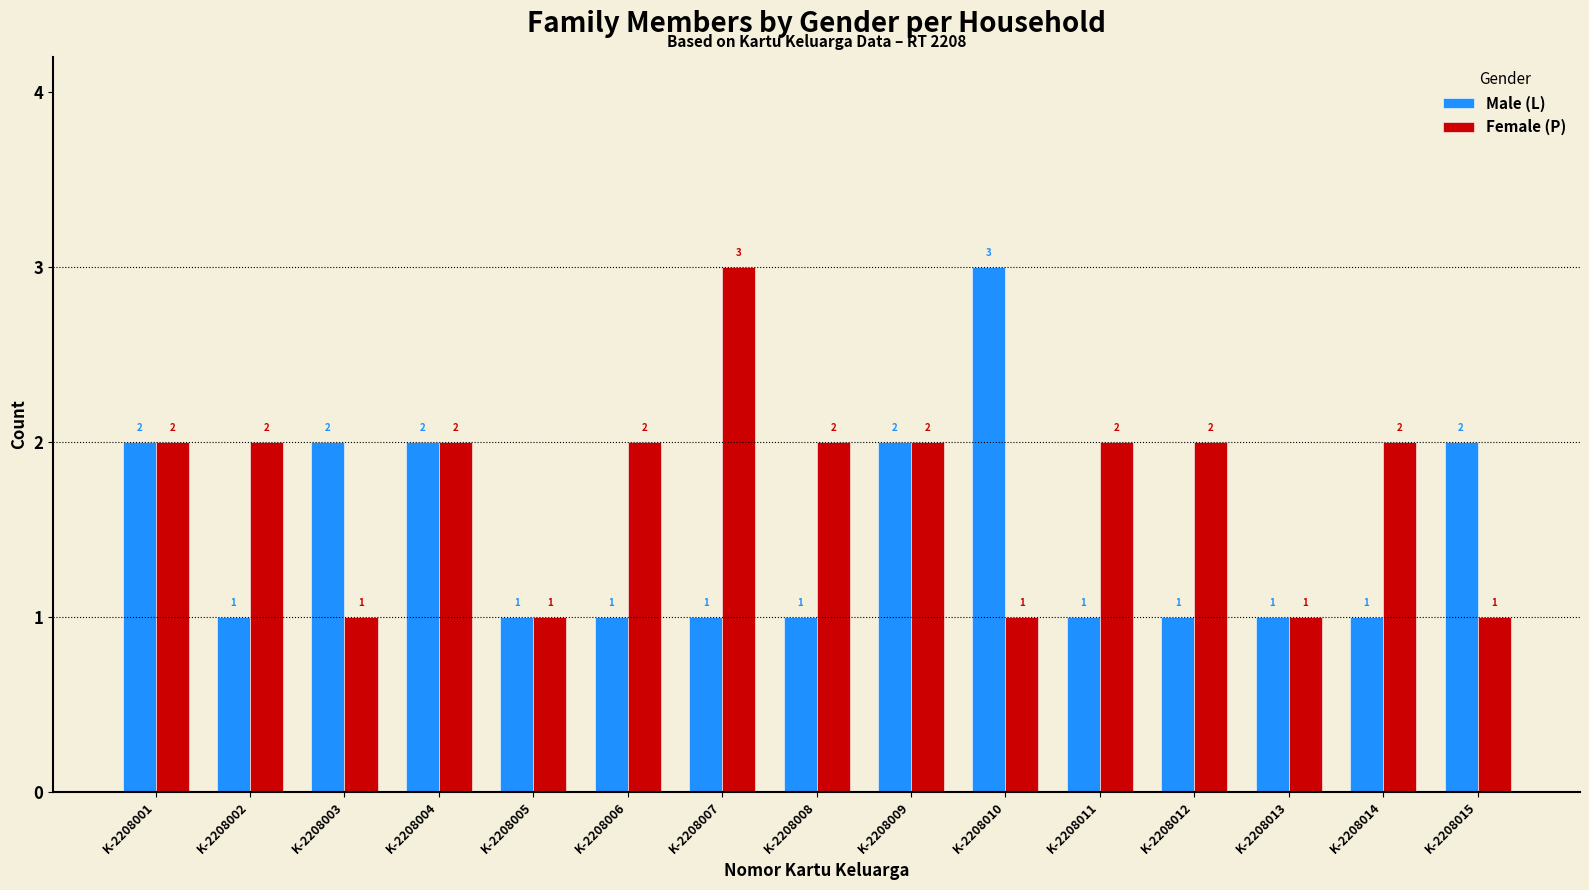

Count the Male (L) values in the range 1 to 2.

14